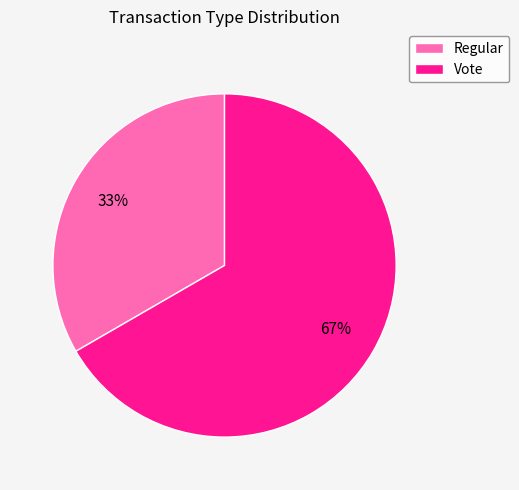

Between Vote and Regular, which is larger?

Vote